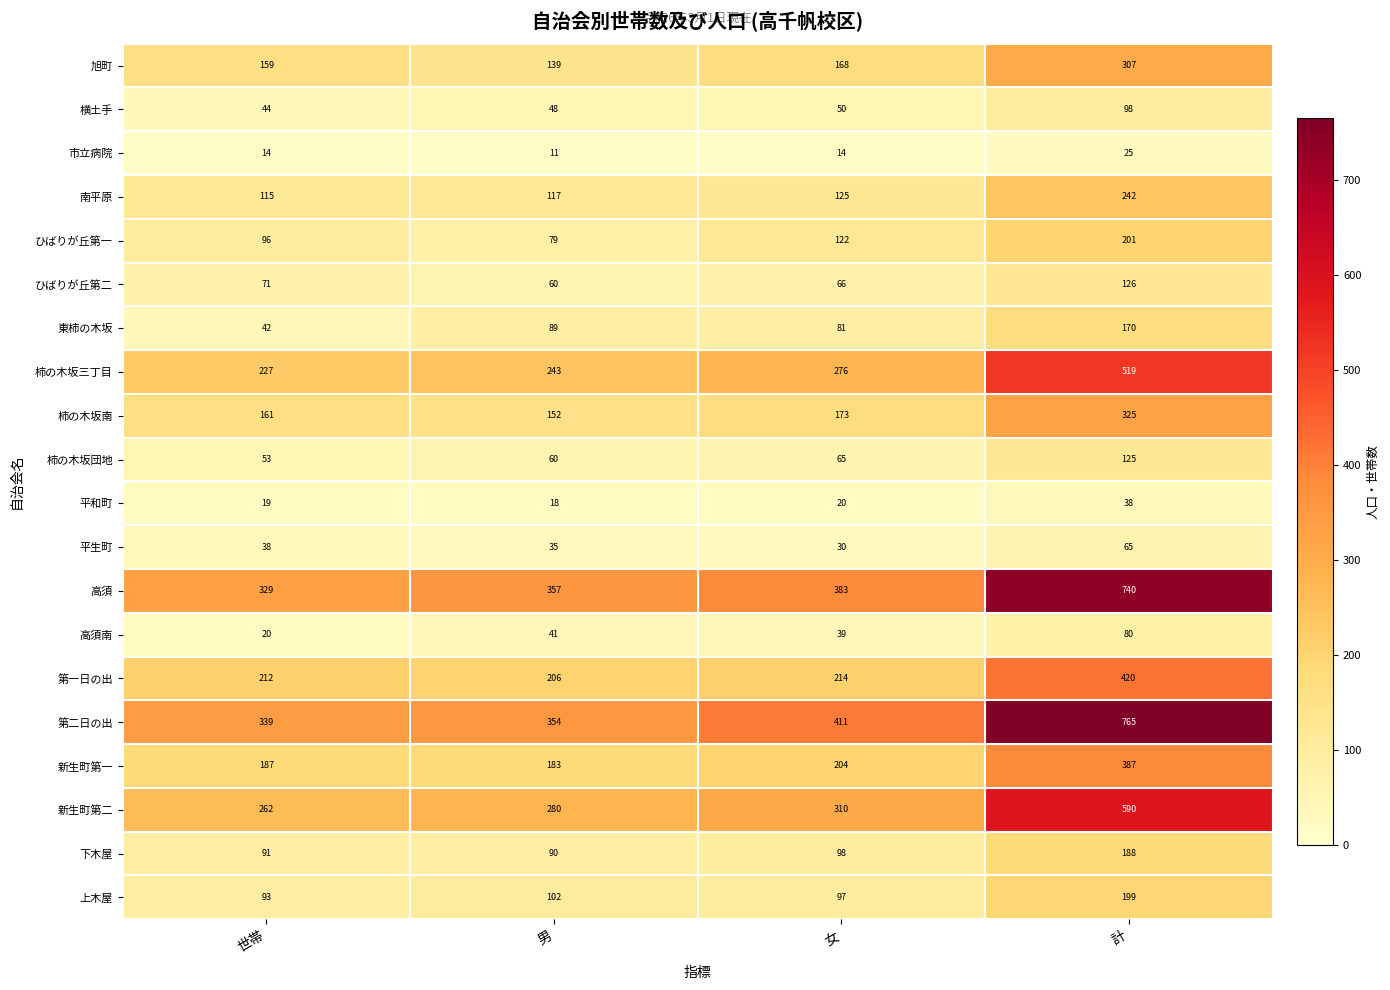

Which series changed the most between 世帯 and 男?

東柿の木坂